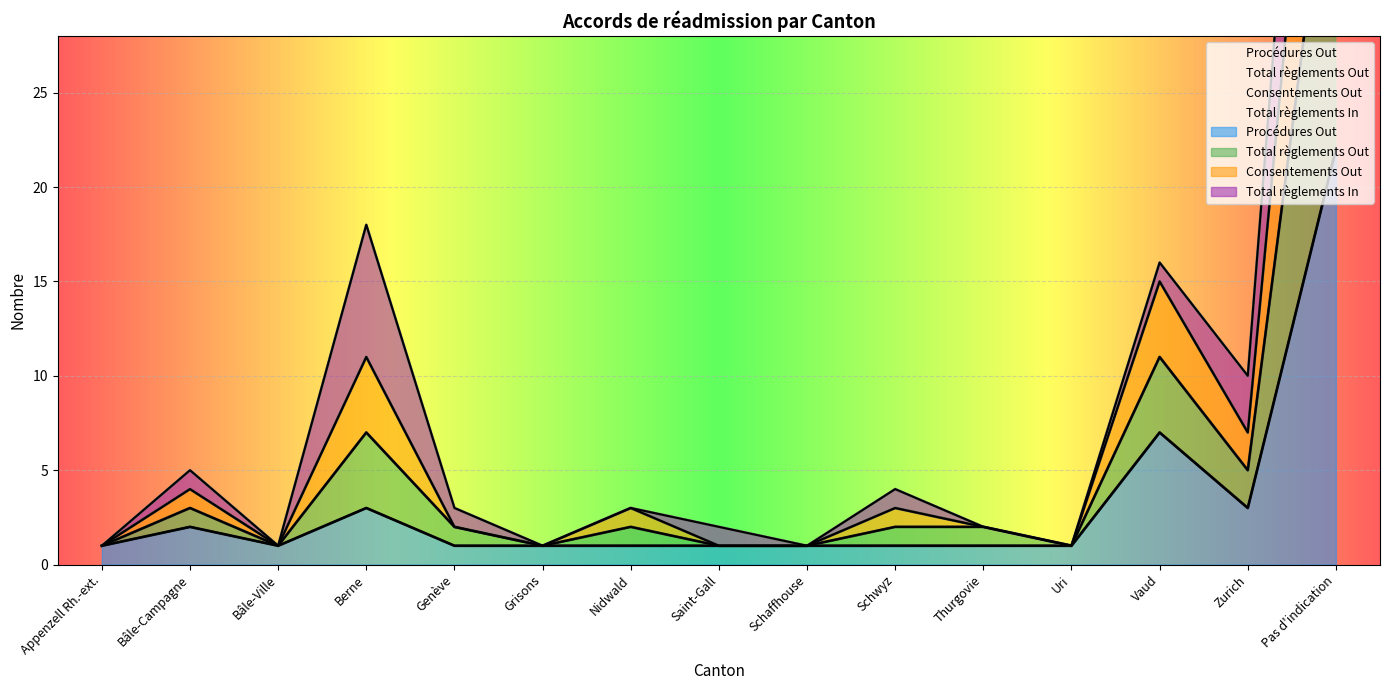

How many data points does each series have?

15